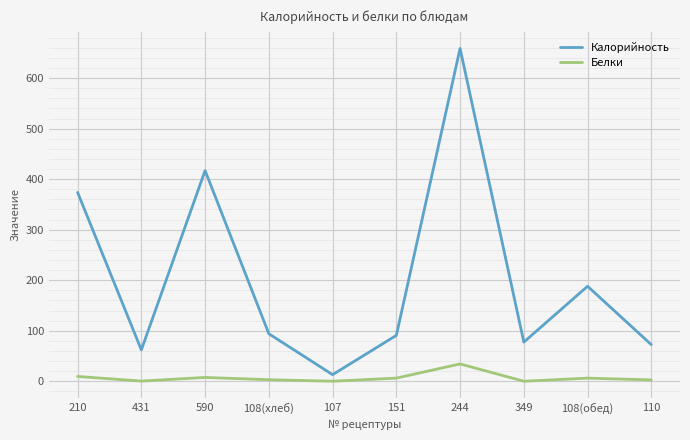

True or false: Калорийность has a value of 229.5 at 590.

False